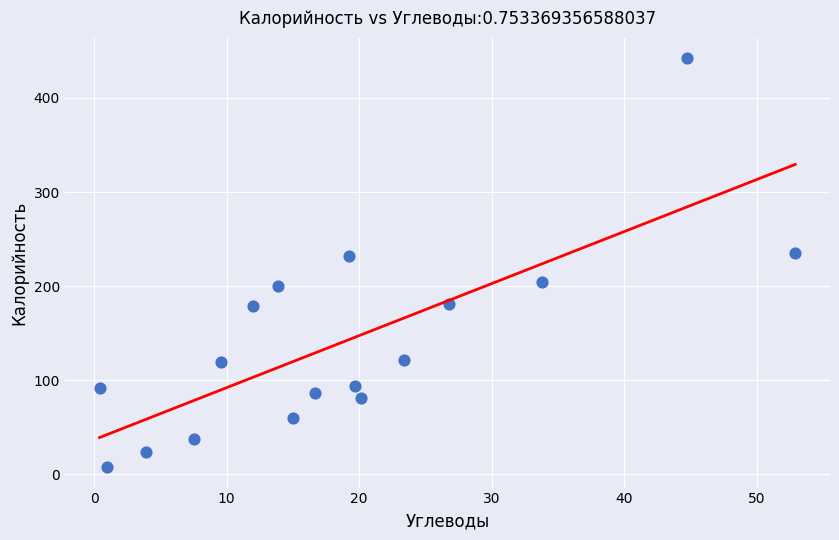

What is the range of X values (max minus min)?

52.5